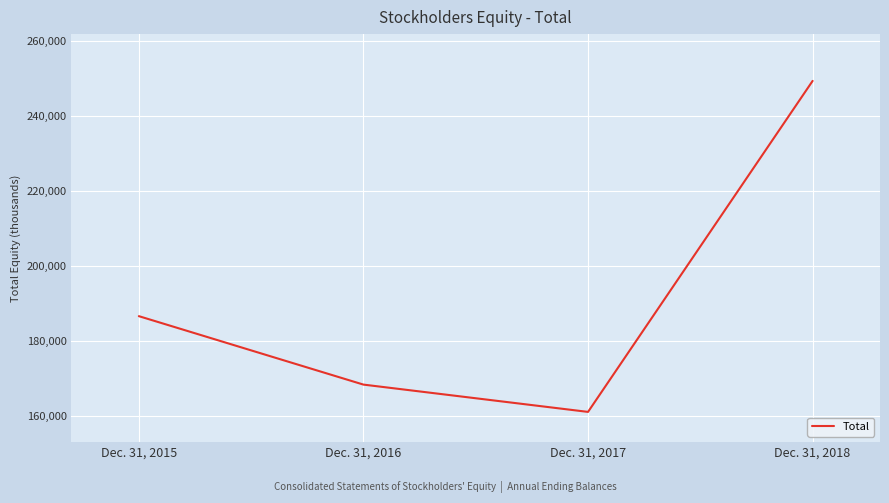

Which label corresponds to the largest value in the chart?

Dec. 31, 2018